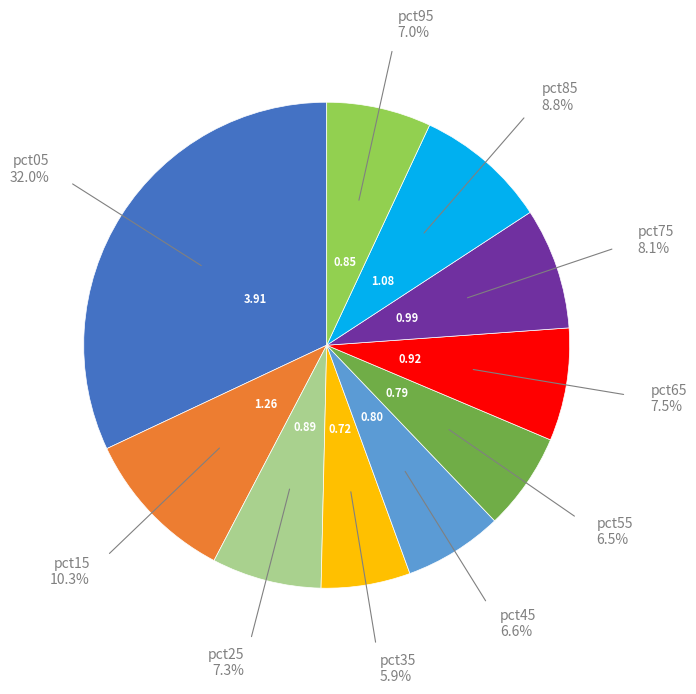

Is there a majority slice in this chart?

No